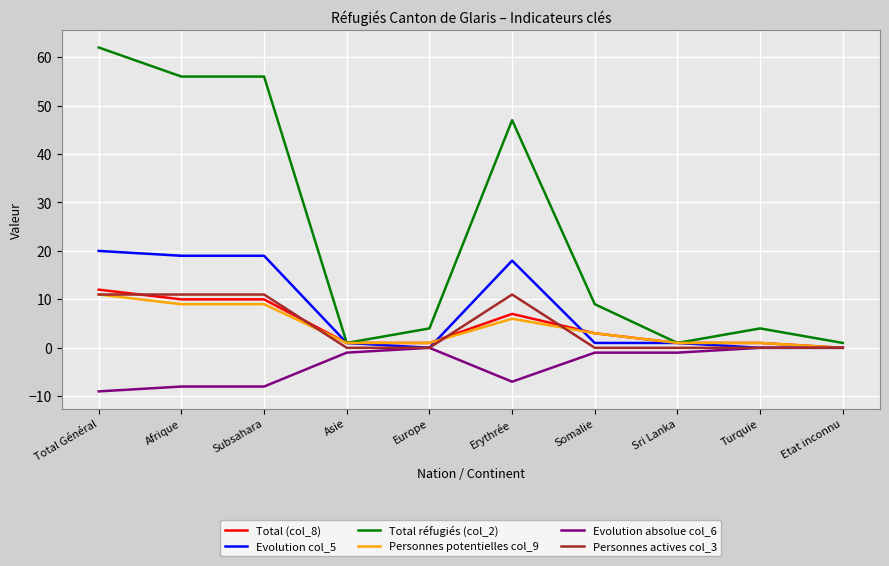

What is the spread (max minus min) of values at Total Général?

71